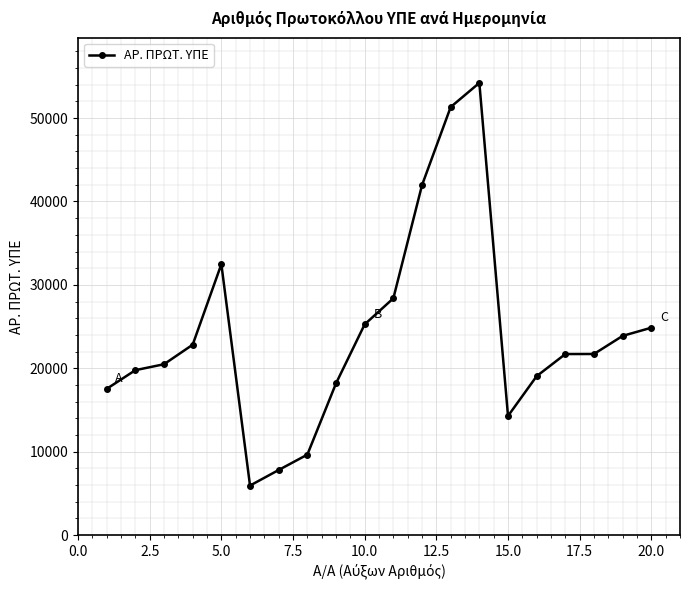

True or false: the data has more than 0 interior local peaks.

True